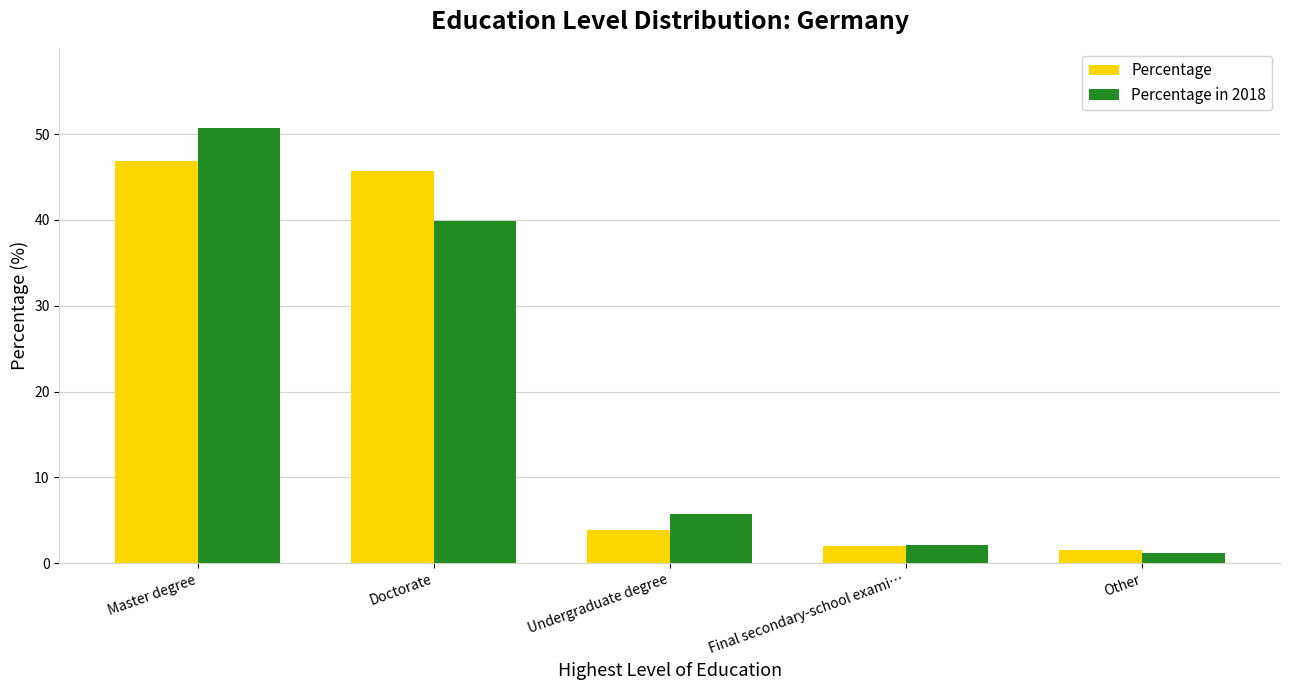

How many values in the Percentage in 2018 series are below 5?

2